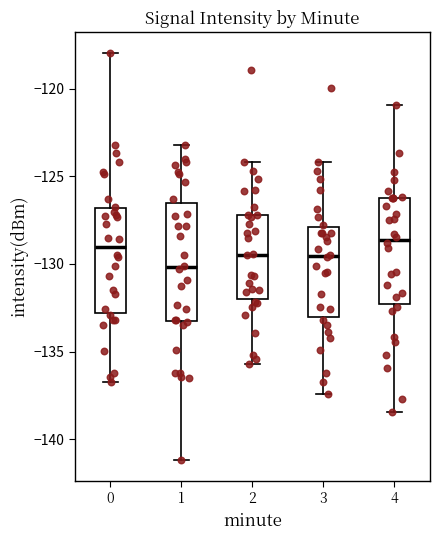

Where is the upper edge of the box at x = 0 on the y-axis? The values are not printed on the chart, so give them approximately, as read against the axis.

-127.0